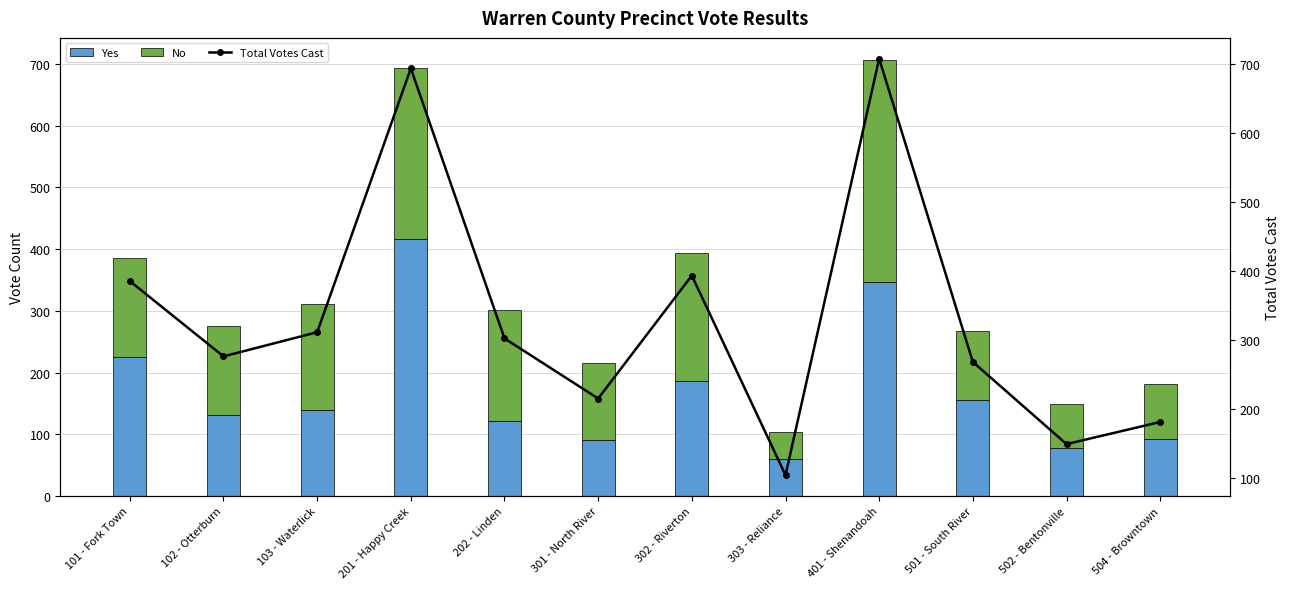

Reading left to right, what are all the values shown in this chart?

Yes: 101 - Fork Town=225	102 - Otterburn=131	103 - Waterlick=139	201 - Happy Creek=417	202 - Linden=122	301 - North River=91	302 - Riverton=187	303 - Reliance=60	401 - Shenandoah=346	501 - South River=156	502 - Bentonville=77	504 - Browntown=93
No: 101 - Fork Town=160	102 - Otterburn=145	103 - Waterlick=172	201 - Happy Creek=276	202 - Linden=180	301 - North River=124	302 - Riverton=206	303 - Reliance=44	401 - Shenandoah=361	501 - South River=112	502 - Bentonville=72	504 - Browntown=88
Total Votes Cast: 101 - Fork Town=385	102 - Otterburn=276	103 - Waterlick=311	201 - Happy Creek=693	202 - Linden=302	301 - North River=215	302 - Riverton=393	303 - Reliance=104	401 - Shenandoah=707	501 - South River=268	502 - Bentonville=149	504 - Browntown=181